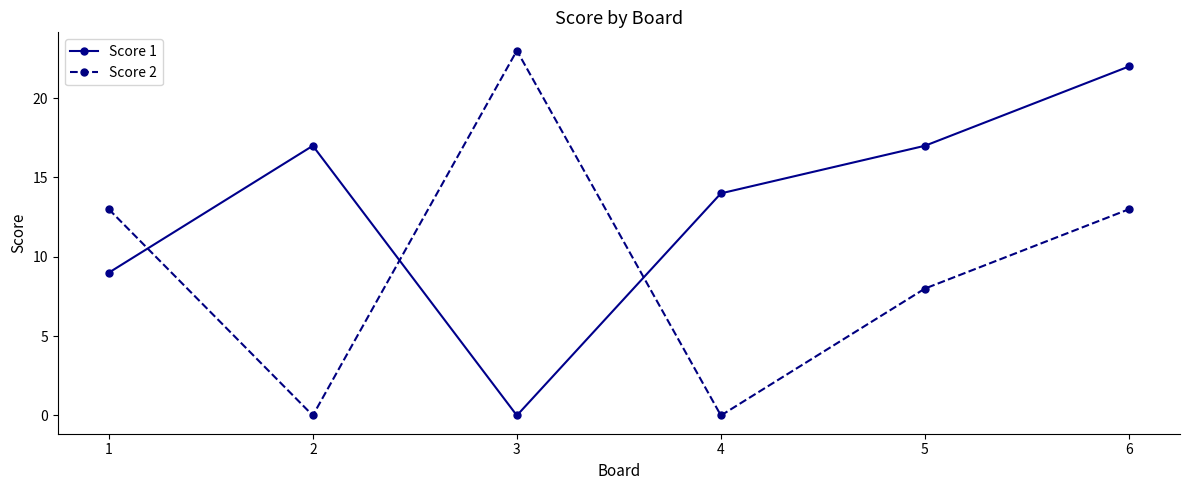

Is this an area chart (filled region under the line)?

No